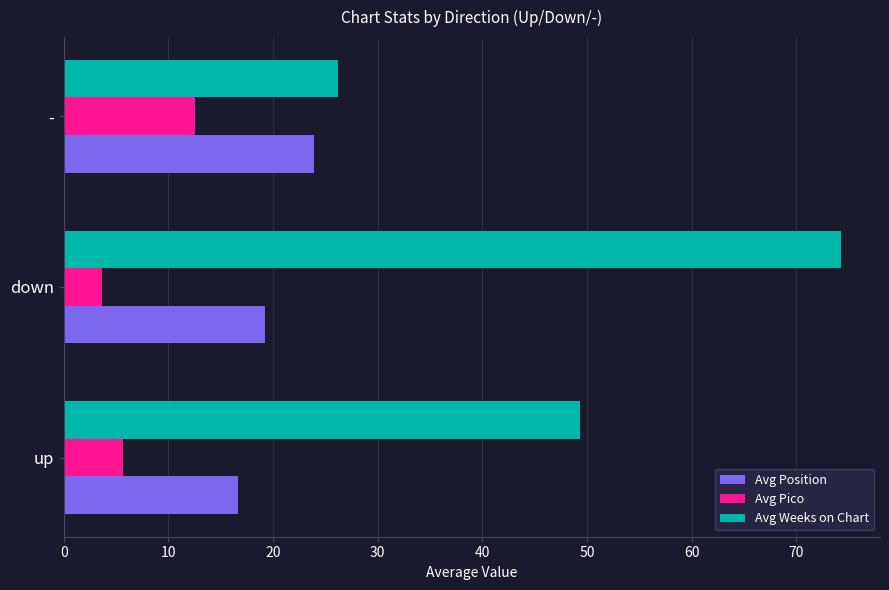

Which series has the largest range (max minus min)?

Avg Weeks on Chart